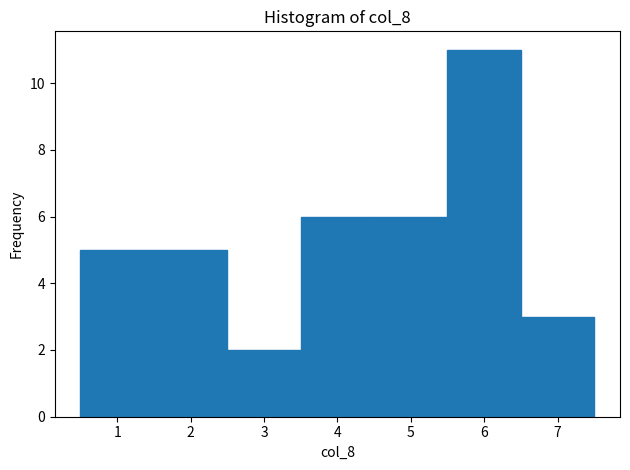

Reading left to right, list every bar in this chart as the range it spans on the x-axis followed by its height. The values are not printed on the chart, so give them approximately, as read against the axis.

0.5 to 1.5: 5
1.5 to 2.5: 5
2.5 to 3.5: 2
3.5 to 4.5: 6
4.5 to 5.5: 6
5.5 to 6.5: 11
6.5 to 7.5: 3